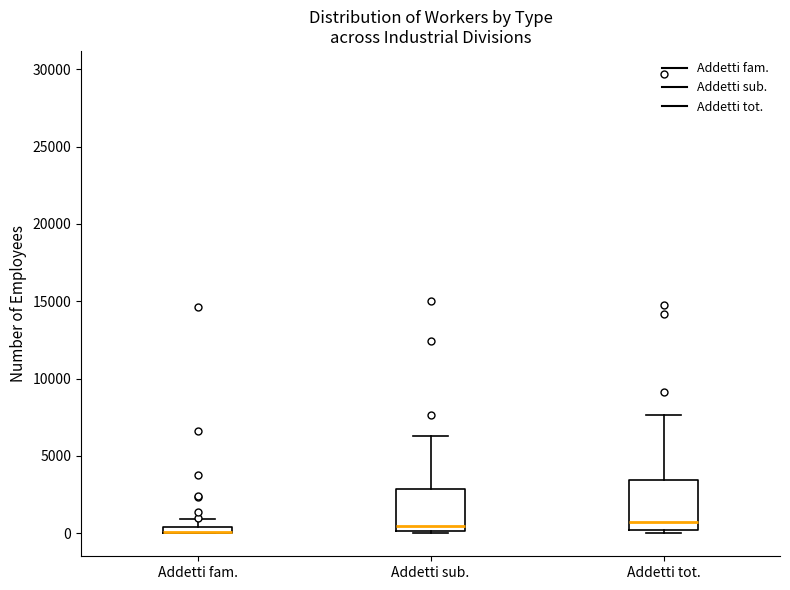

Where is the lower edge of the box for Addetti fam. on the y-axis? The values are not printed on the chart, so give them approximately, as read against the axis.

0